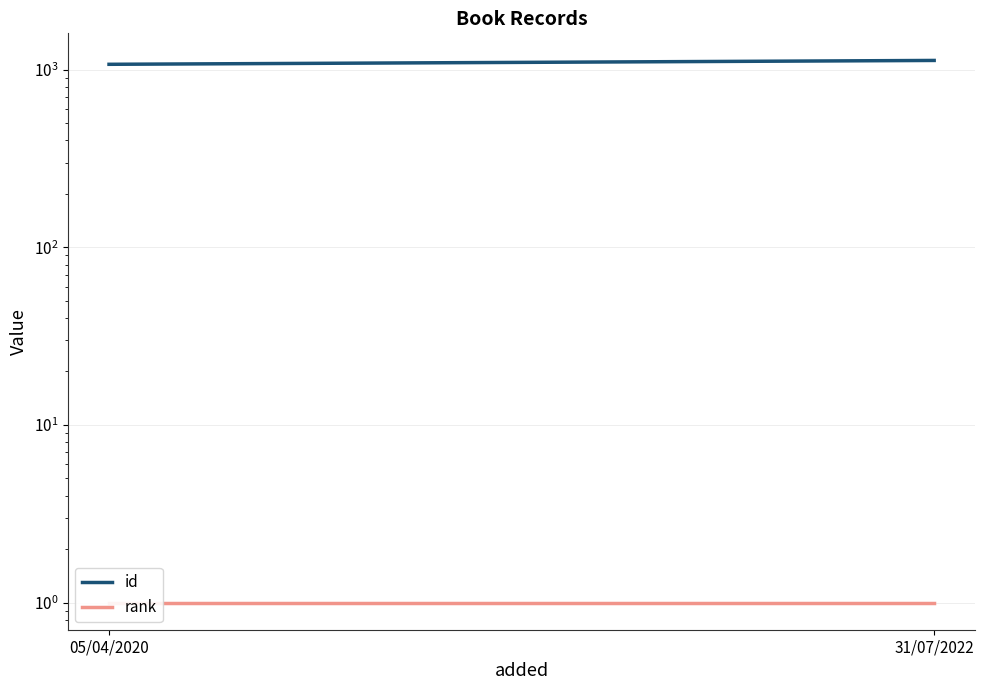

Is it true that rank equals 1 at 31/07/2022?

True